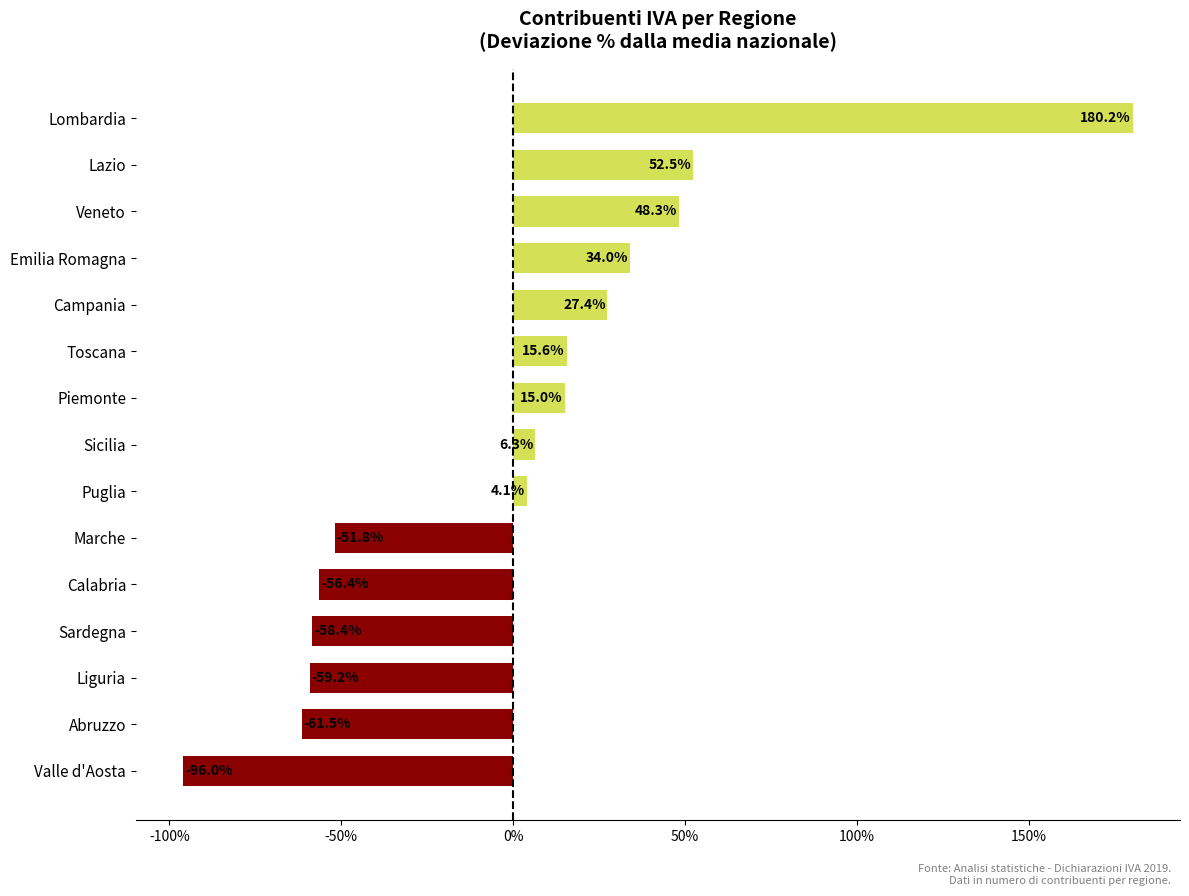

Between Campania and Sardegna, which is larger?

Campania